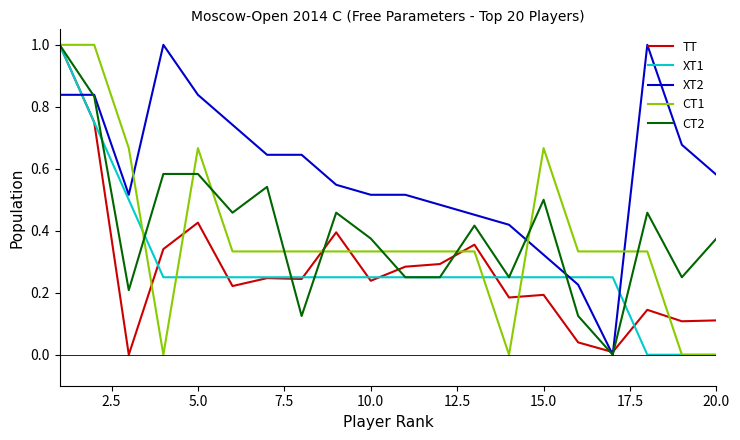

Which series has the largest total across all categories?

XT2